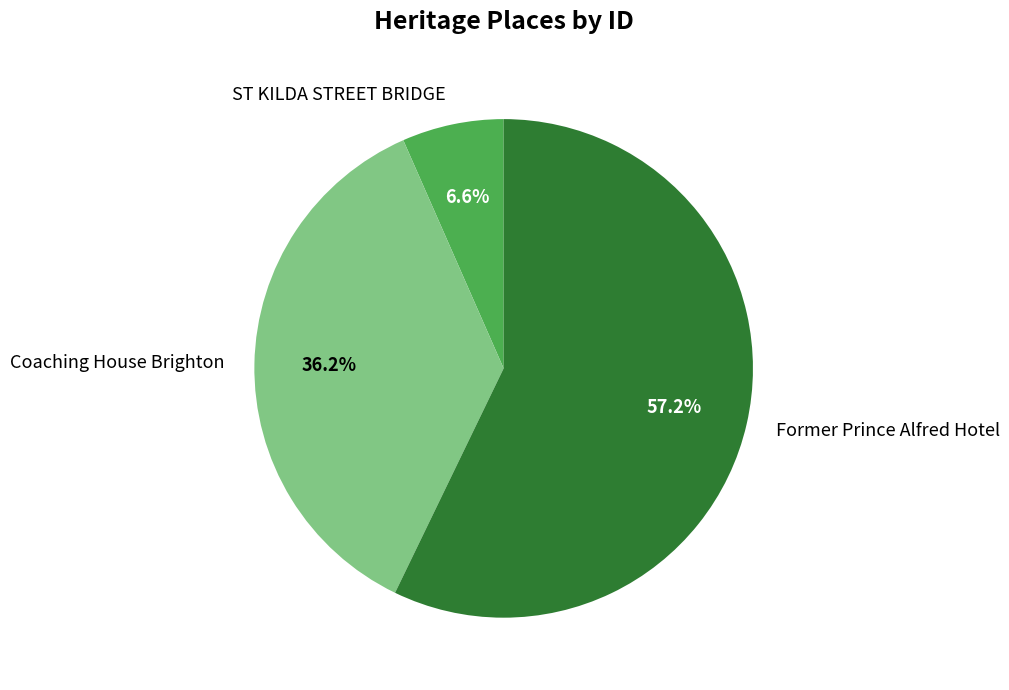

How many slices are in this pie chart?

3